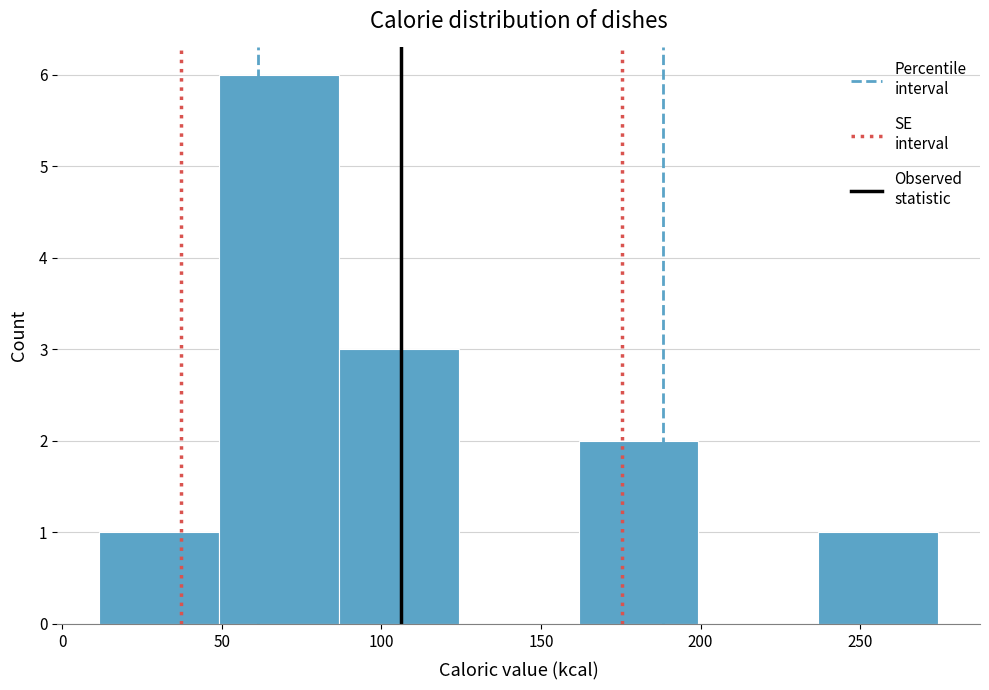

Over which range of the x-axis is the bar tallest?

50 to 85